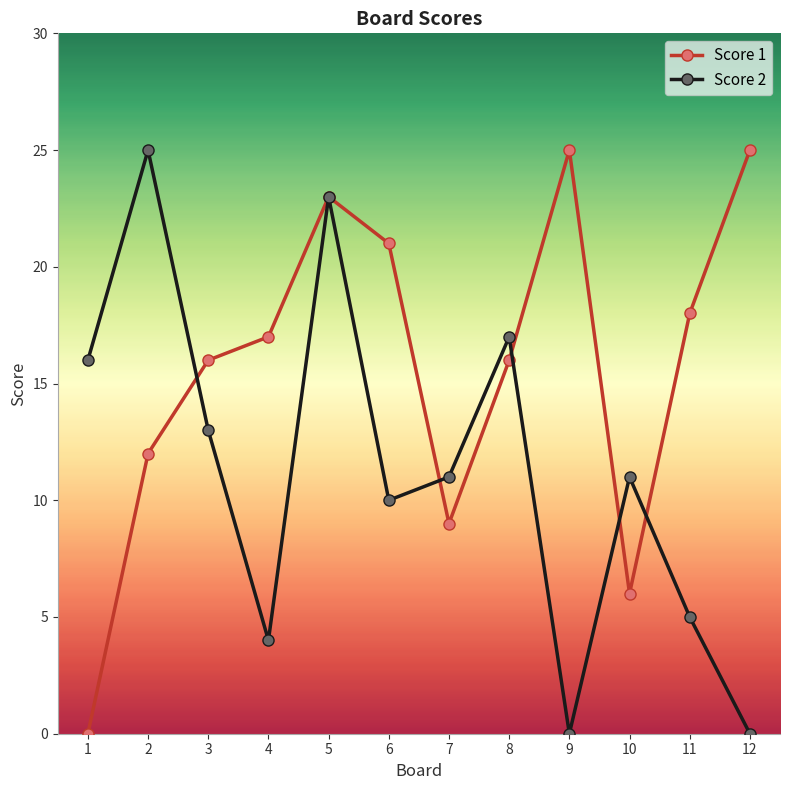

True or false: Score 1 has a value of 0 at 1.

True